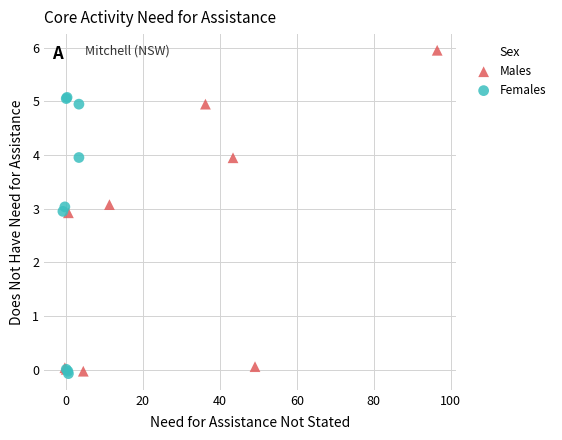

Which series reaches the maximum Y coordinate?

Males